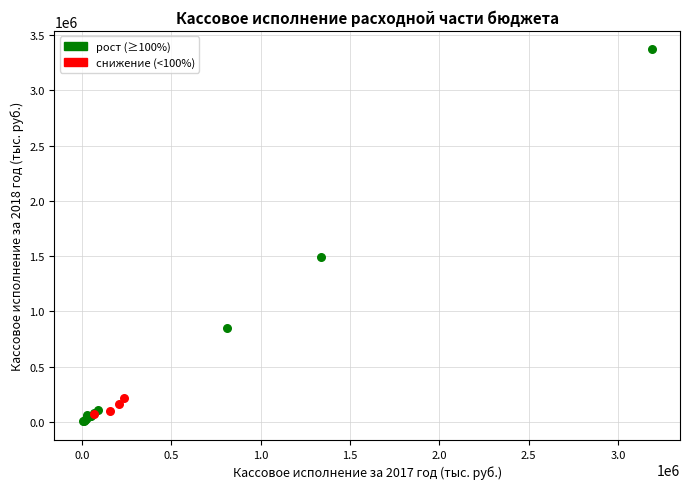

What are all the series names shown in the legend?

рост (≥100%), снижение (<100%)